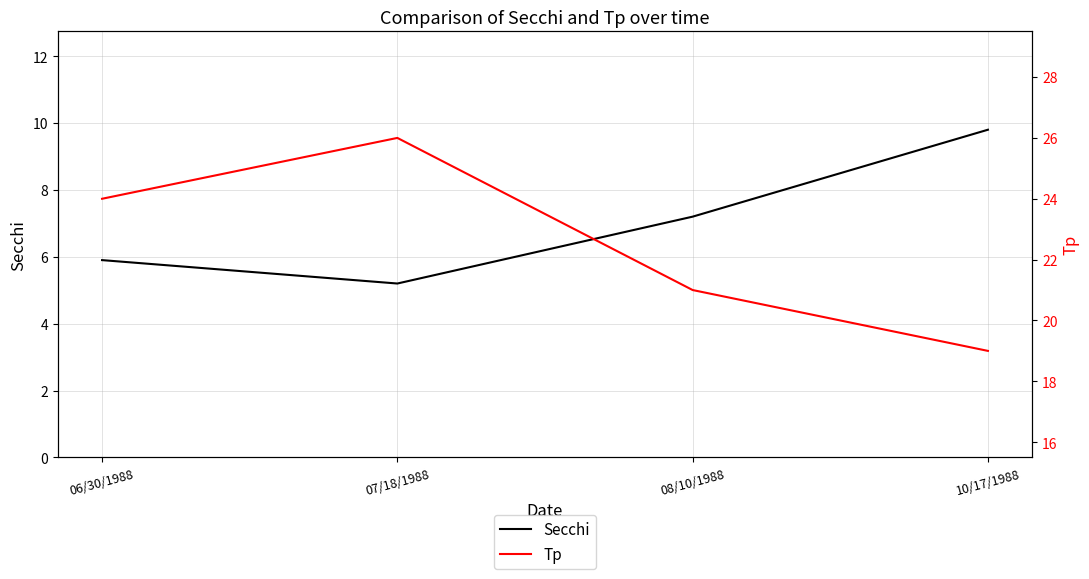

Reading left to right, transcribe all the data shown in this chart.

Secchi: 5.9	5.2	7.2	9.8
Tp: 24.0	26.0	21.0	19.0